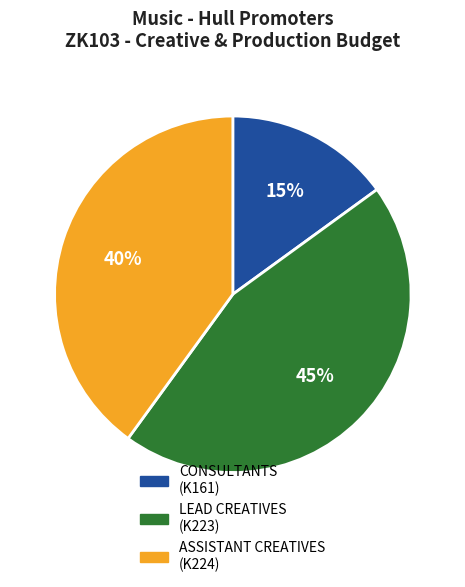

Is there any slice that represents more than half of the pie?

No